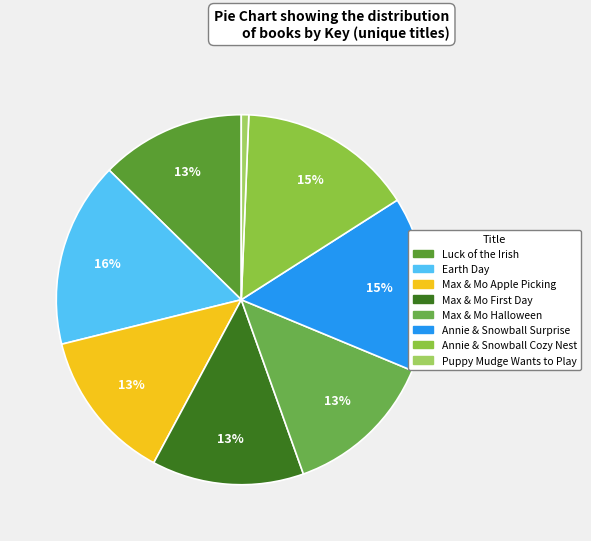

Rank the categories by value from lowest to highest.

Puppy Mudge Wants to Play, Luck of the Irish, Max & Mo's First Day at School, Max & Mo Go Apple Picking, Max & Mo's Halloween Surprise, Annie and Snowball and the Cozy Nest, Annie and Snowball and the Surprise Day, Earth Day